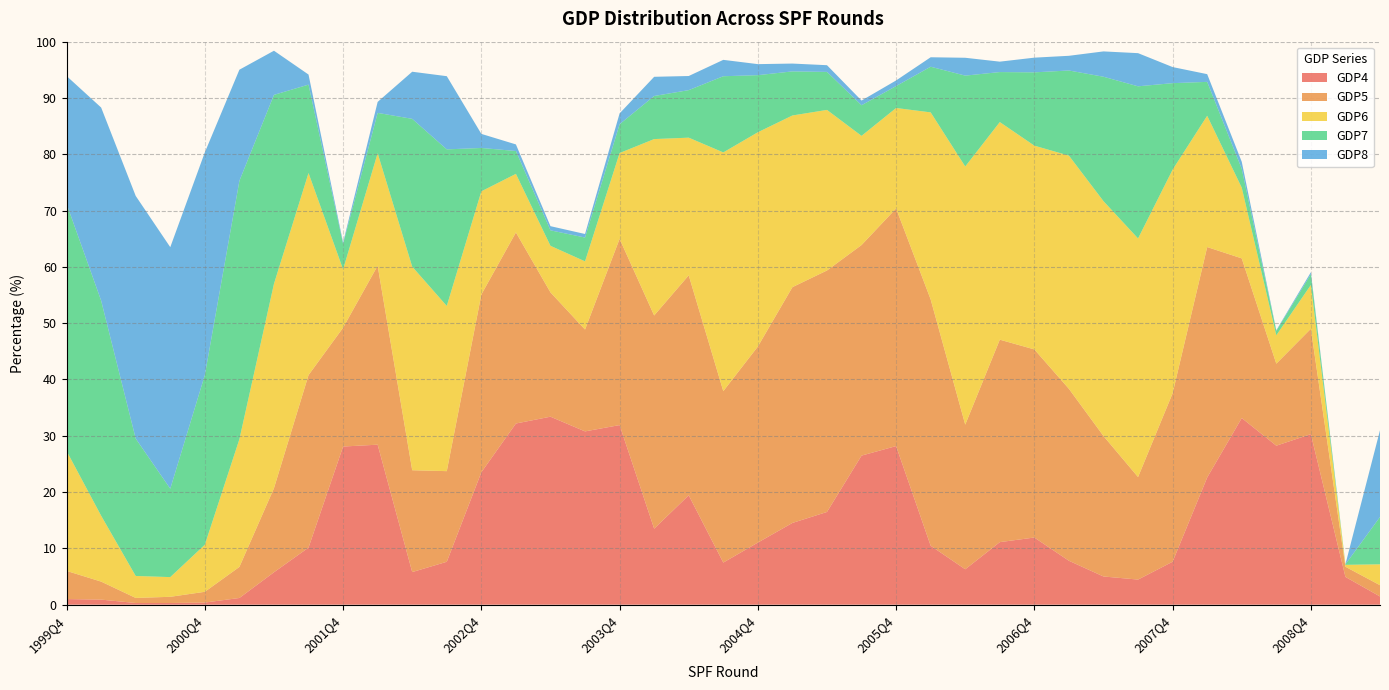

Reading left to right, list all the values displayed in this chart.

GDP4: 1999Q4=1.0	2000Q1=0.9	2000Q2=0.3	2000Q3=0.3	2000Q4=0.4	2001Q1=1.2	2001Q2=5.8	2001Q3=10.1	2001Q4=28.1	2002Q1=28.4	2002Q2=5.8	2002Q3=7.6	2002Q4=23.5	2003Q1=32.2	2003Q2=33.4	2003Q3=30.8	2003Q4=31.9	2004Q1=13.5	2004Q2=19.4	2004Q3=7.5	2004Q4=11.0	2005Q1=14.5	2005Q2=16.5	2005Q3=26.5	2005Q4=28.2	2006Q1=10.5	2006Q2=6.3	2006Q3=11.1	2006Q4=11.9	2007Q1=7.8	2007Q2=5.0	2007Q3=4.5	2007Q4=7.6	2008Q1=22.6	2008Q2=33.1	2008Q3=28.2	2008Q4=30.3	2009Q1=4.9	2009Q2=1.5
GDP5: 1999Q4=5.0	2000Q1=3.2	2000Q2=0.9	2000Q3=1.1	2000Q4=1.9	2001Q1=5.5	2001Q2=14.9	2001Q3=30.6	2001Q4=21.1	2002Q1=31.8	2002Q2=18.1	2002Q3=16.1	2002Q4=31.6	2003Q1=33.9	2003Q2=22.1	2003Q3=18.1	2003Q4=33.1	2004Q1=37.9	2004Q2=39.1	2004Q3=30.4	2004Q4=34.8	2005Q1=41.9	2005Q2=42.9	2005Q3=37.4	2005Q4=42.2	2006Q1=43.8	2006Q2=25.7	2006Q3=36.0	2006Q4=33.4	2007Q1=30.5	2007Q2=24.9	2007Q3=18.2	2007Q4=29.9	2008Q1=40.9	2008Q2=28.4	2008Q3=14.6	2008Q4=18.7	2009Q1=1.8	2009Q2=2.0
GDP6: 1999Q4=21.3	2000Q1=11.7	2000Q2=3.9	2000Q3=3.5	2000Q4=8.4	2001Q1=22.7	2001Q2=36.3	2001Q3=35.9	2001Q4=10.4	2002Q1=20.0	2002Q2=36.2	2002Q3=29.3	2002Q4=18.3	2003Q1=10.4	2003Q2=8.3	2003Q3=12.1	2003Q4=15.2	2004Q1=31.3	2004Q2=24.4	2004Q3=42.4	2004Q4=38.1	2005Q1=30.5	2005Q2=28.5	2005Q3=19.4	2005Q4=17.8	2006Q1=33.2	2006Q2=45.9	2006Q3=38.6	2006Q4=36.2	2007Q1=41.4	2007Q2=41.7	2007Q3=42.4	2007Q4=39.7	2008Q1=23.3	2008Q2=12.6	2008Q3=5.0	2008Q4=7.8	2009Q1=0.3	2009Q2=3.7
GDP7: 1999Q4=43.9	2000Q1=38.2	2000Q2=24.4	2000Q3=15.7	2000Q4=30.1	2001Q1=45.9	2001Q2=33.6	2001Q3=15.7	2001Q4=4.5	2002Q1=7.2	2002Q2=26.2	2002Q3=27.8	2002Q4=7.7	2003Q1=4.1	2003Q2=2.8	2003Q3=4.2	2003Q4=5.1	2004Q1=7.7	2004Q2=8.4	2004Q3=13.5	2004Q4=10.1	2005Q1=7.8	2005Q2=6.8	2005Q3=5.4	2005Q4=3.9	2006Q1=8.1	2006Q2=16.1	2006Q3=8.9	2006Q4=13.0	2007Q1=15.1	2007Q2=22.1	2007Q3=27.0	2007Q4=15.4	2008Q1=6.0	2008Q2=3.4	2008Q3=0.8	2008Q4=1.9	2009Q1=0.1	2009Q2=8.4
GDP8: 1999Q4=22.7	2000Q1=34.3	2000Q2=43.1	2000Q3=42.9	2000Q4=39.5	2001Q1=19.7	2001Q2=7.8	2001Q3=1.8	2001Q4=0.2	2002Q1=1.9	2002Q2=8.4	2002Q3=13.0	2002Q4=2.5	2003Q1=1.2	2003Q2=0.7	2003Q3=0.6	2003Q4=1.9	2004Q1=3.4	2004Q2=2.5	2004Q3=2.9	2004Q4=2.0	2005Q1=1.4	2005Q2=1.2	2005Q3=0.8	2005Q4=1.0	2006Q1=1.7	2006Q2=3.2	2006Q3=1.9	2006Q4=2.6	2007Q1=2.6	2007Q2=4.5	2007Q3=5.9	2007Q4=2.9	2008Q1=1.4	2008Q2=1.2	2008Q3=0.1	2008Q4=0.3	2009Q1=0.0	2009Q2=15.4